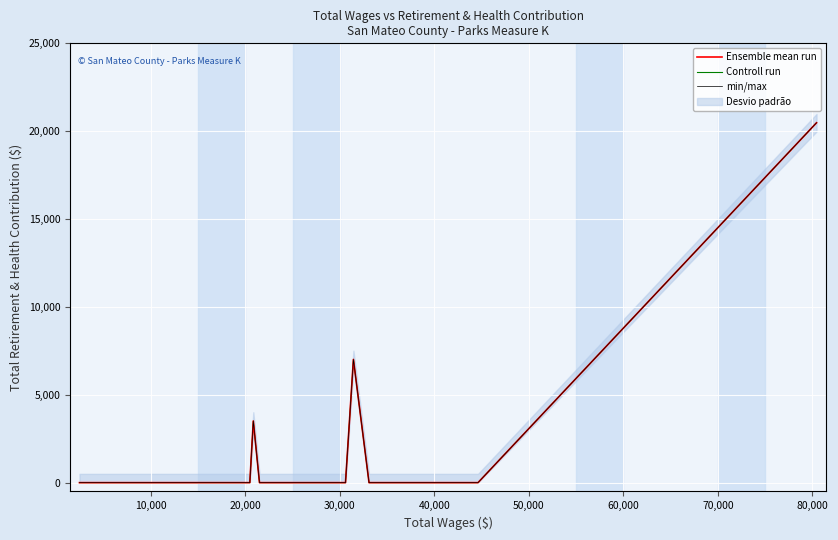

Which series has the largest total across all categories?

Ensemble mean run